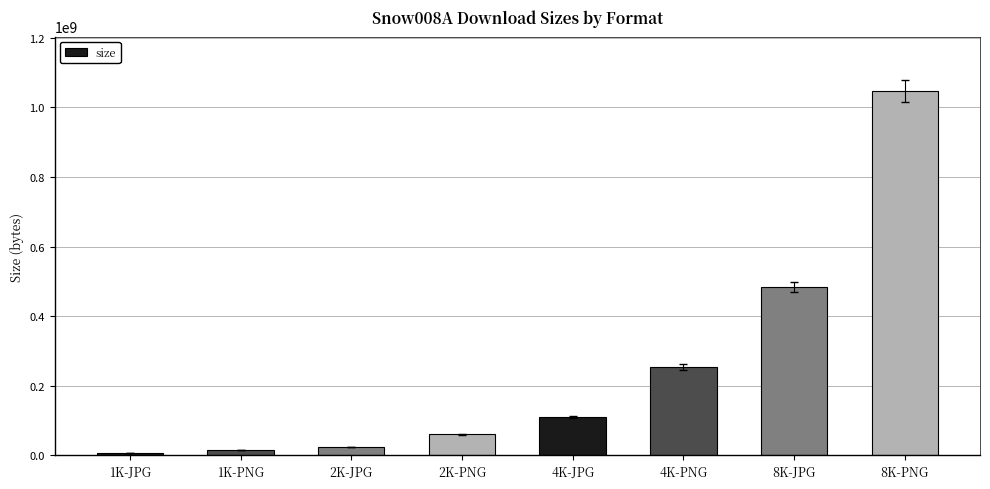

Reading right to left, extract all data points from this chart.

1046032692	484464089	254292023	109603155	61154550	24690767	15355299	6207345